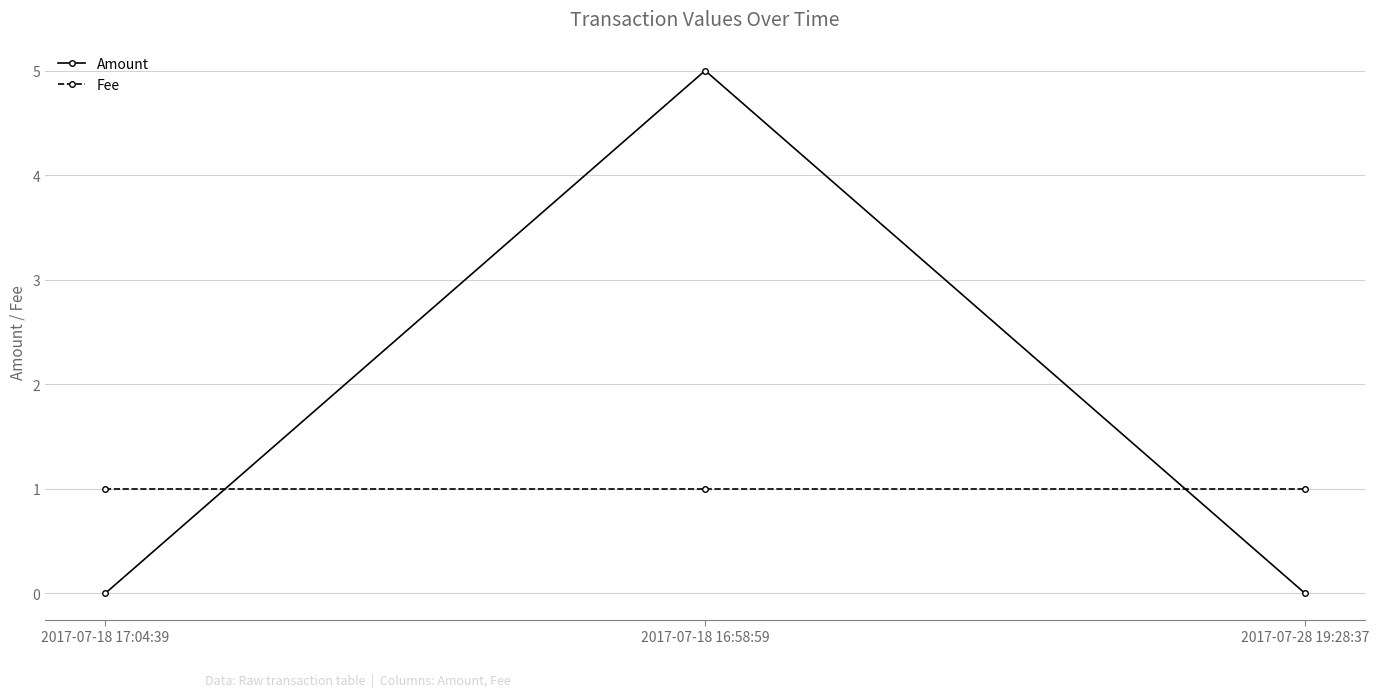

Which series has the widest spread of values?

Amount